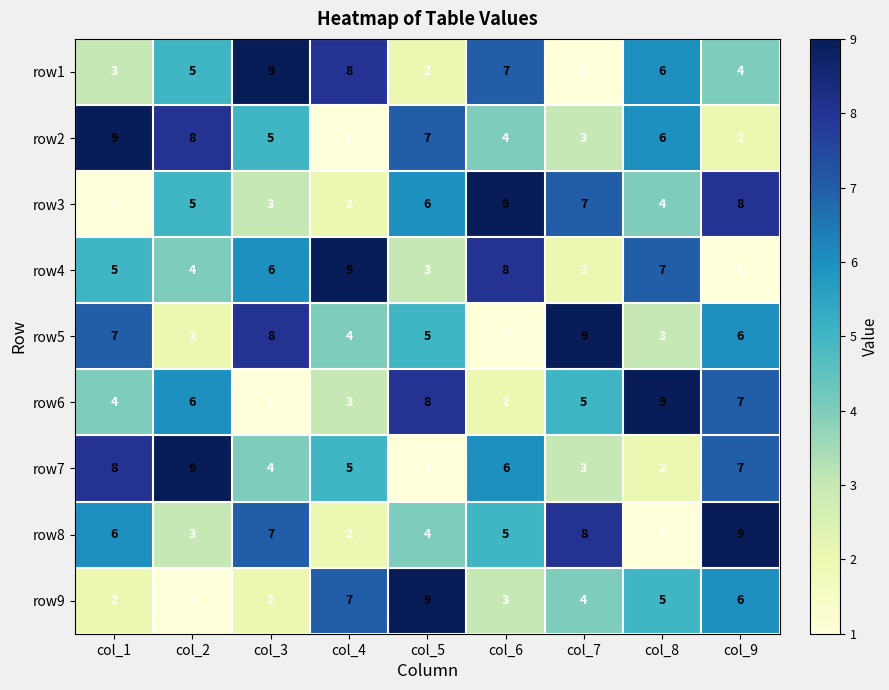

What is the maximum value shown in the chart?

9